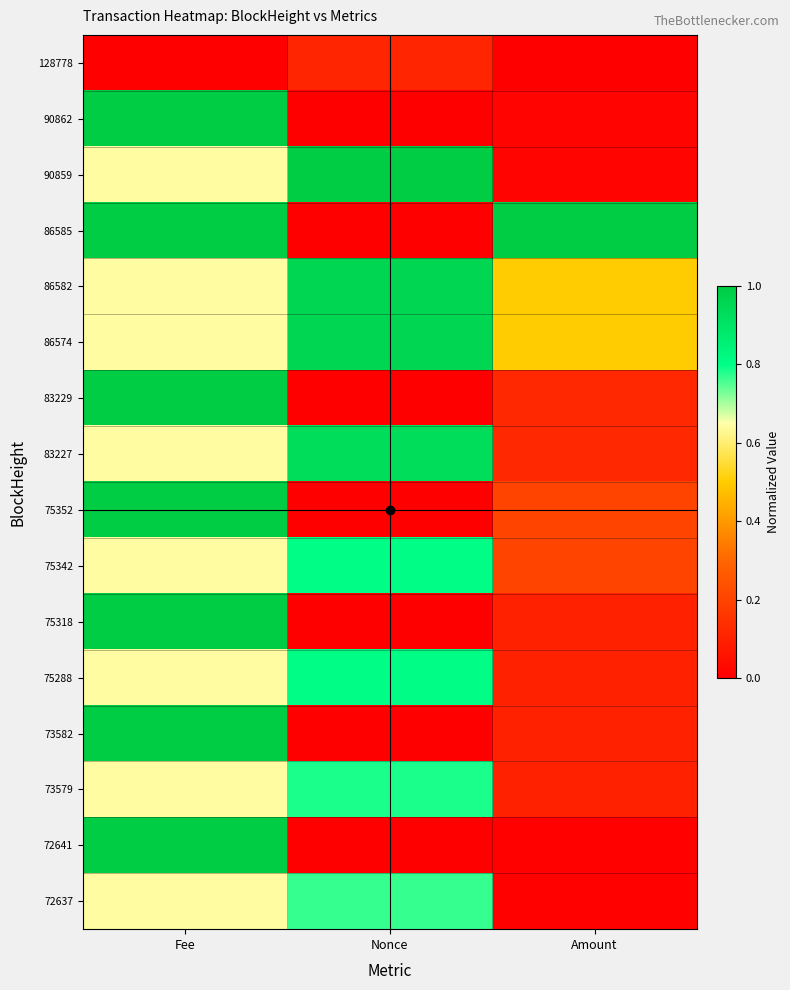

At which category does the chart reach its minimum across all series?

Fee